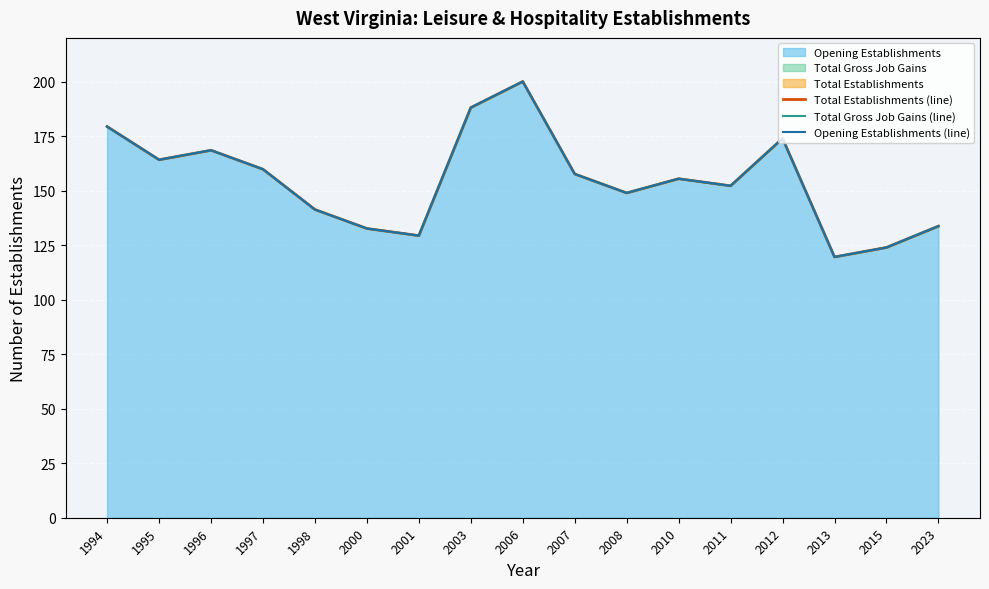

In Total Gross Job Gains (line), how many points are lower than both neighbors (excluding endpoints)?

5